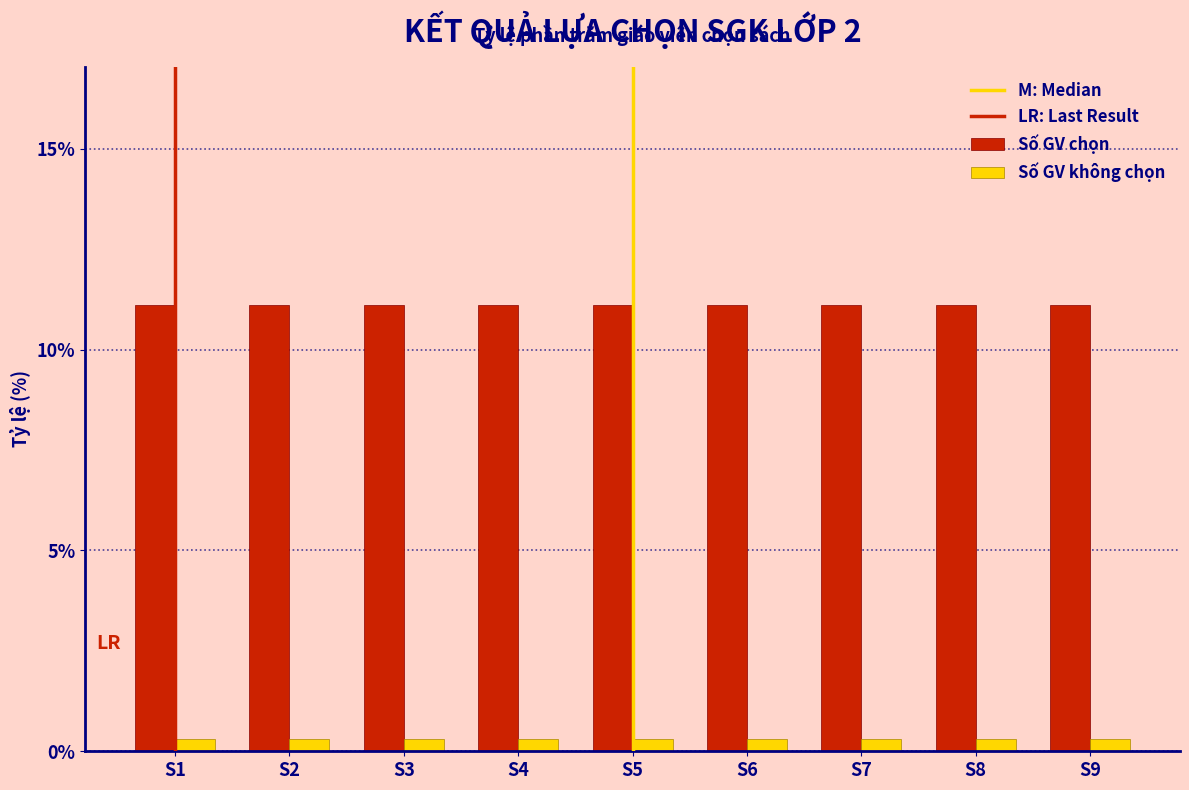

At S4, list the series in order from smallest to largest.

Số GV không chọn, Số GV chọn